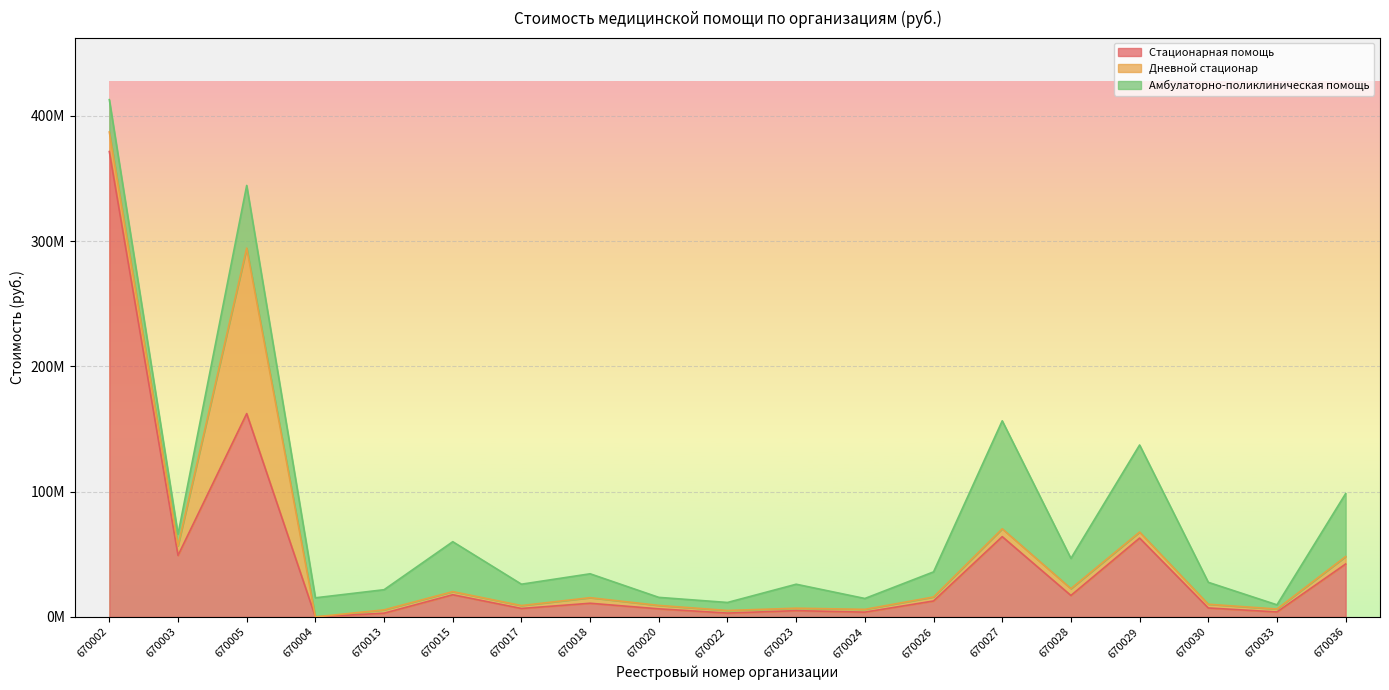

At how many categories does at least one series exceed 341216060?

1